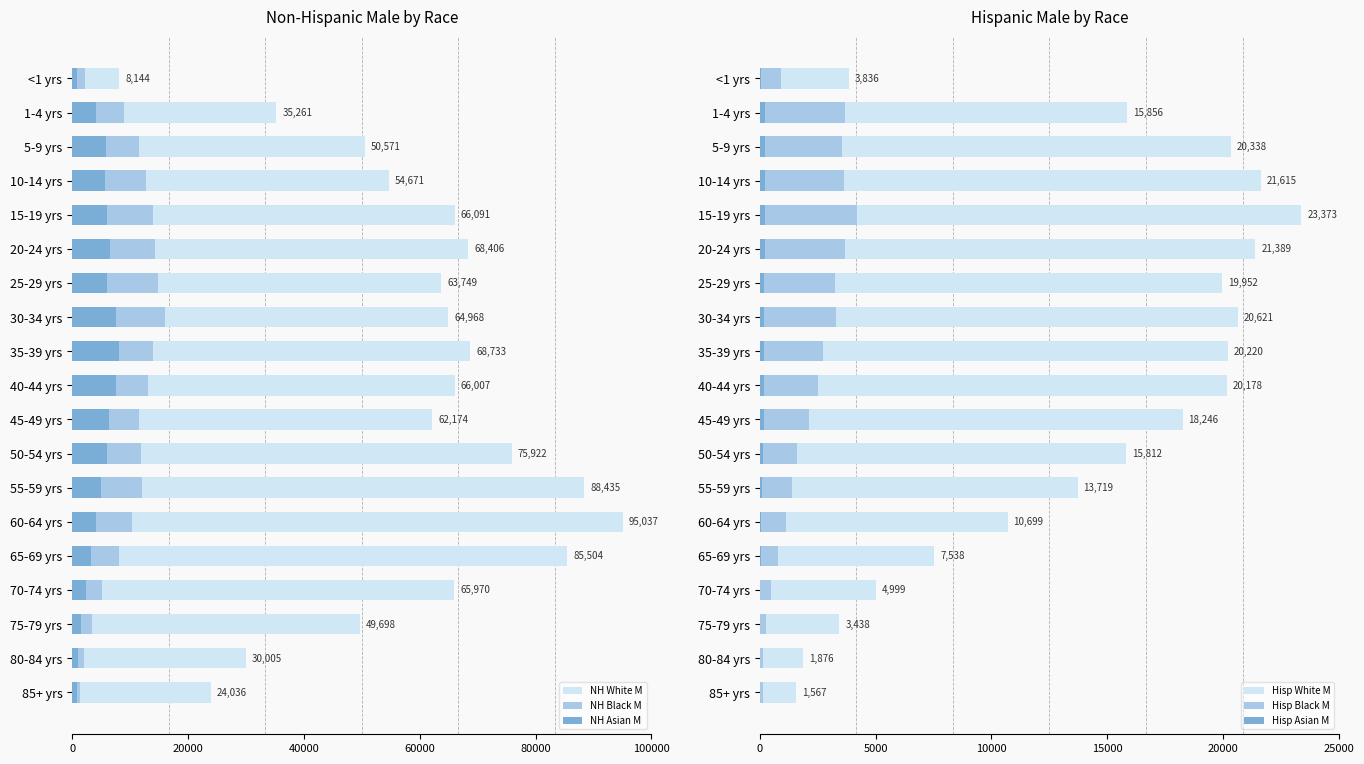

What is the value of the NH Asian M bar at the 5th from the left?

6062